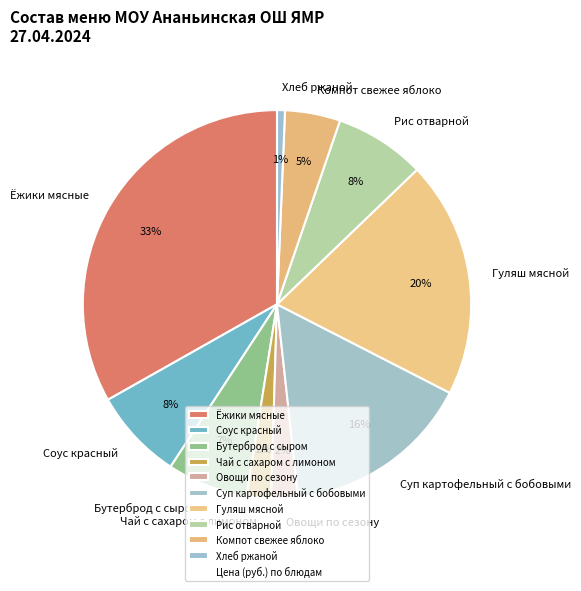

Is Ёжики мясные the majority of the pie?

No